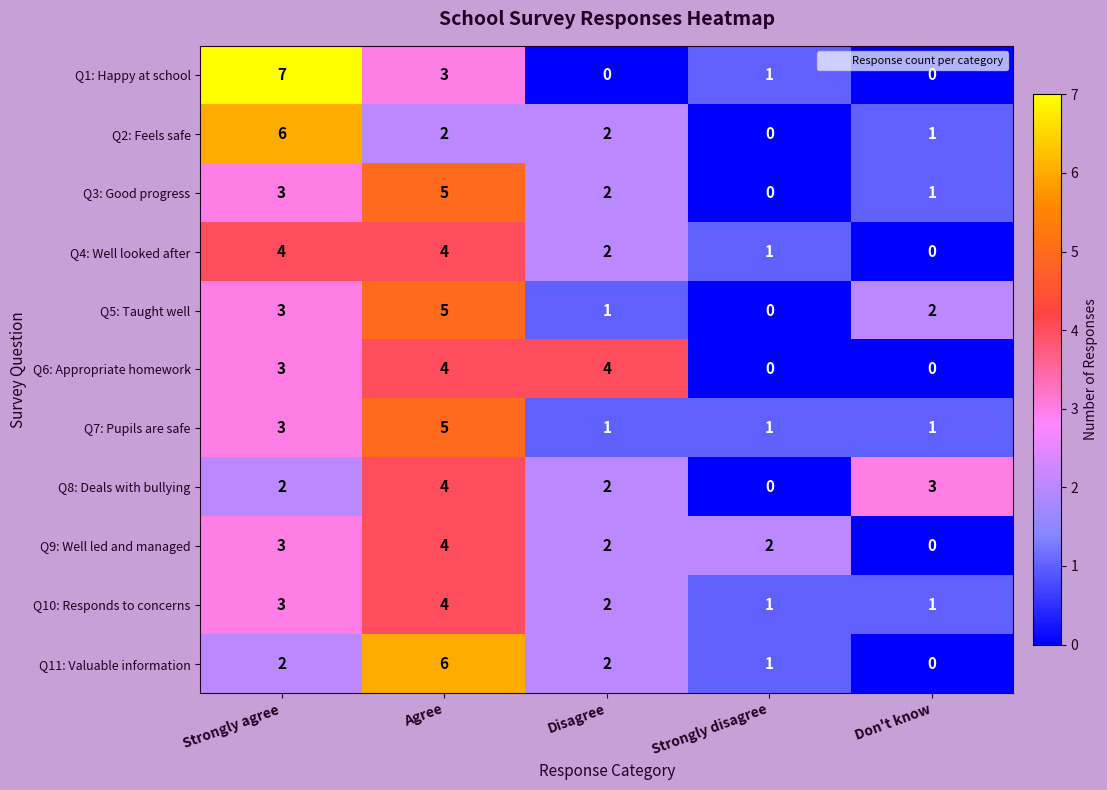

The Q5: Taught well series shows 2 at Strongly disagree. True or false?

False